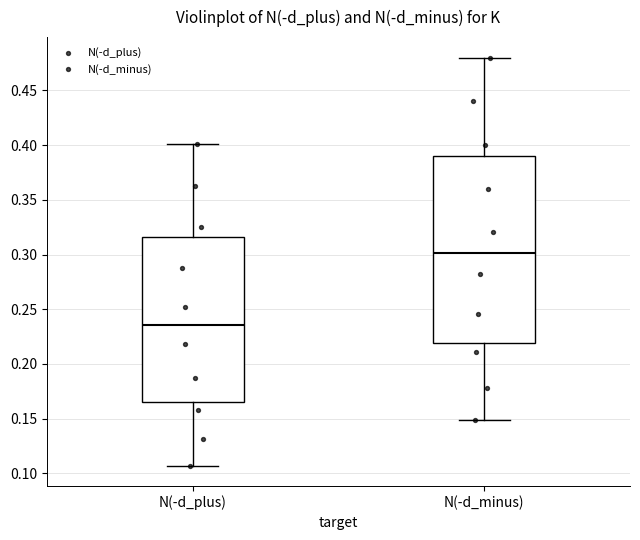

Reading left to right, read every box against the y-axis: the position of its median line, the range the box covers, and the ends of its whiskers. The values are not printed on the chart, so give them approximately, as read against the axis.

N(-d_plus): median 0.235, box 0.165 to 0.315, whiskers 0.105 to 0.400
N(-d_minus): median 0.300, box 0.220 to 0.390, whiskers 0.150 to 0.480